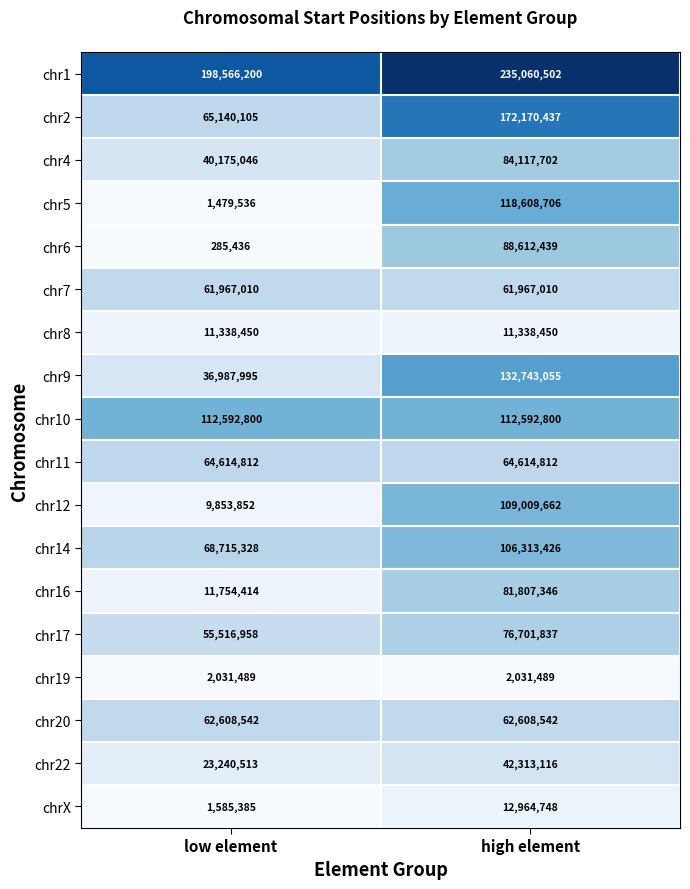

Rank the series at low element from lowest to highest value.

chr6, chr5, chrX, chr19, chr12, chr8, chr16, chr22, chr9, chr4, chr17, chr7, chr20, chr11, chr2, chr14, chr10, chr1